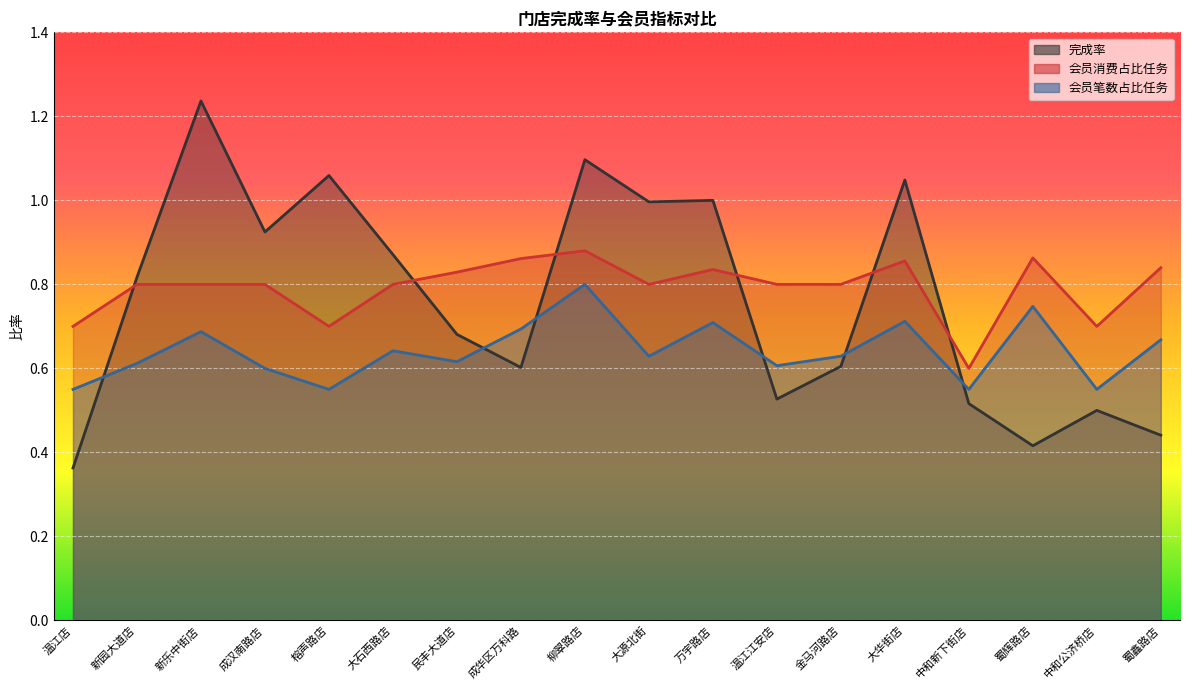

What is the sum of all 完成率 values?

13.7